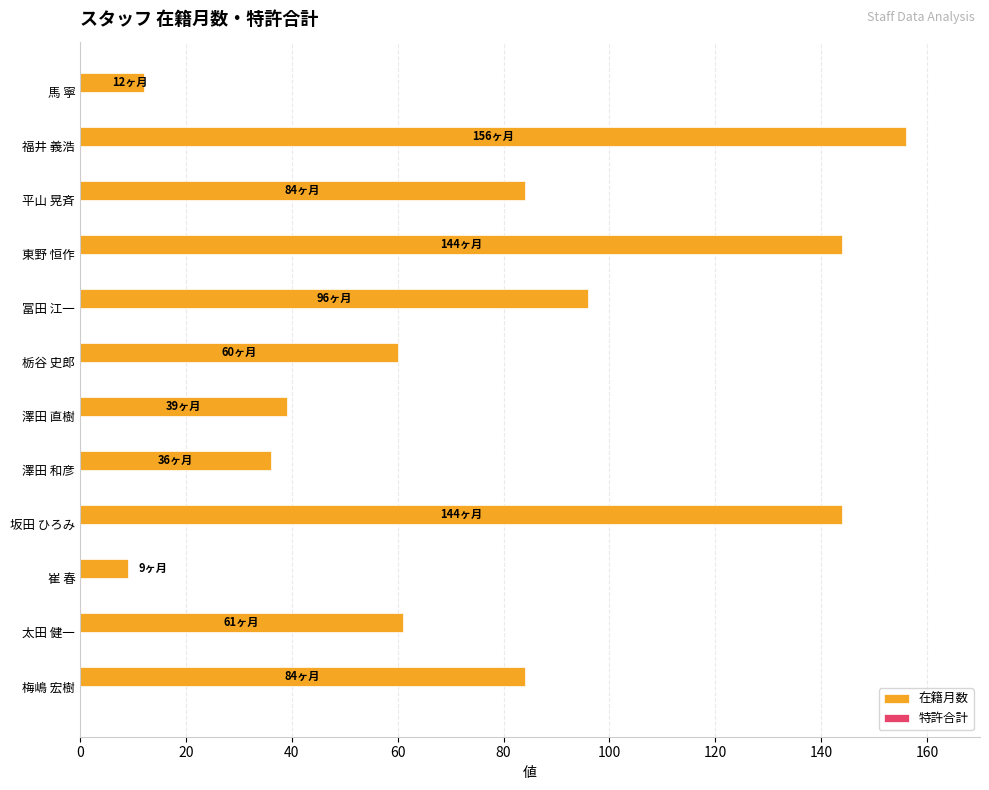

Reading top to bottom, transcribe all the data shown in this chart.

12	156	84	144	96	60	39	36	144	9	61	84